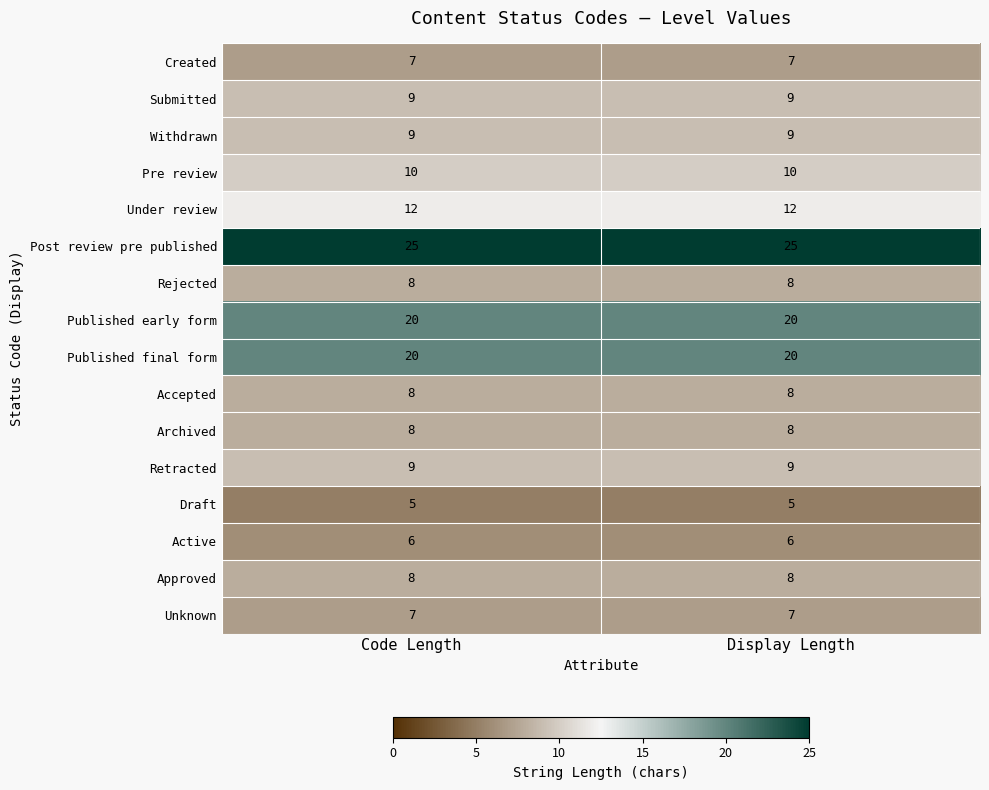

What is the difference between the highest and lowest values at Code Length?

20